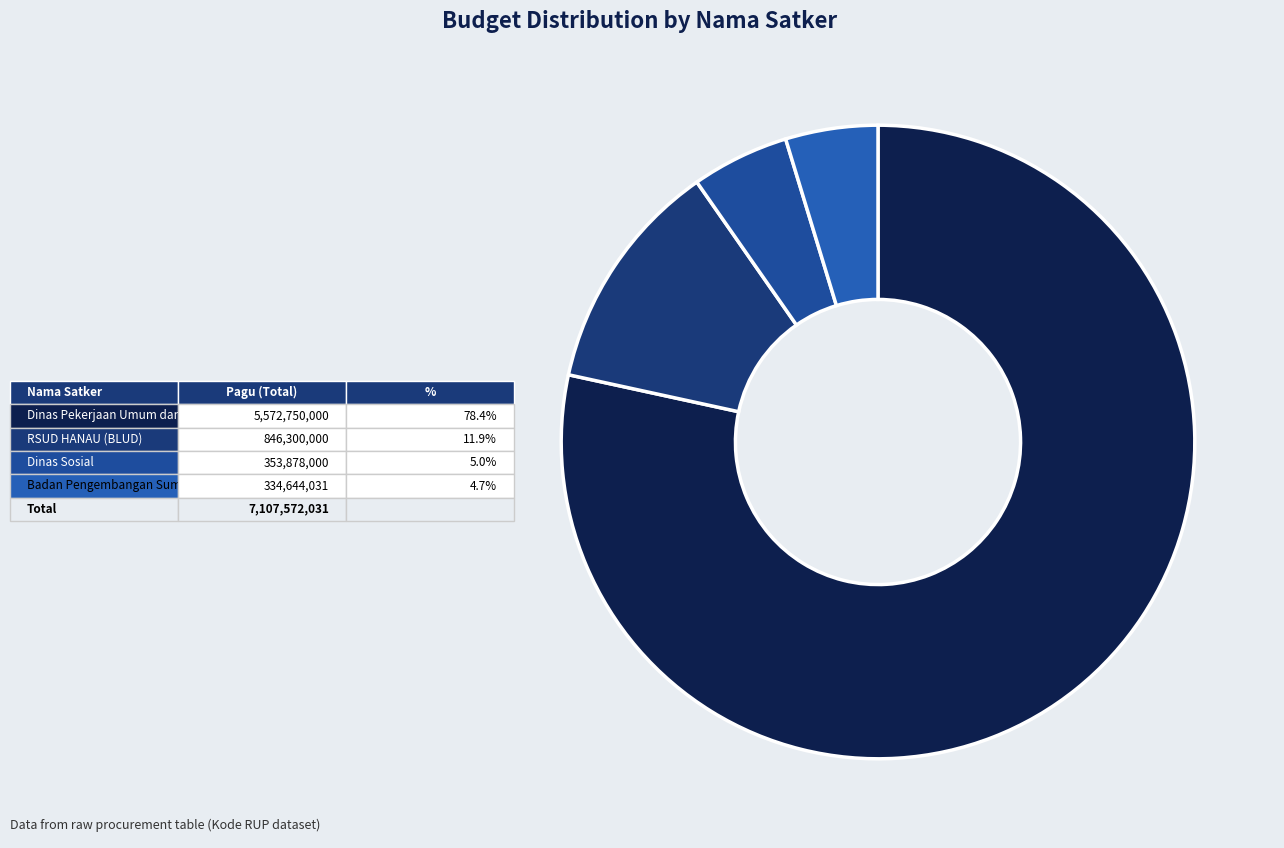

Is there any slice that represents more than half of the pie?

Yes